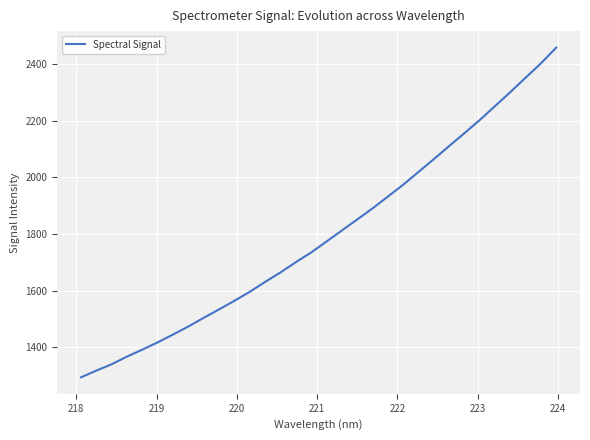

What is the maximum value shown in the chart?

2457.7